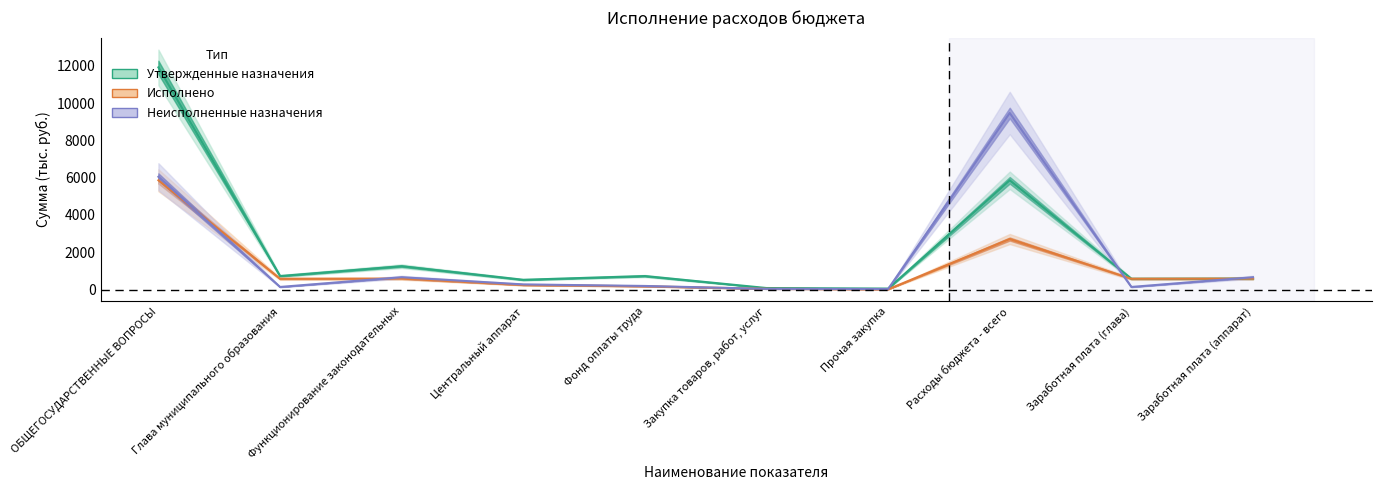

What is the label of the 3rd point from the left?

Функционирование законодательных